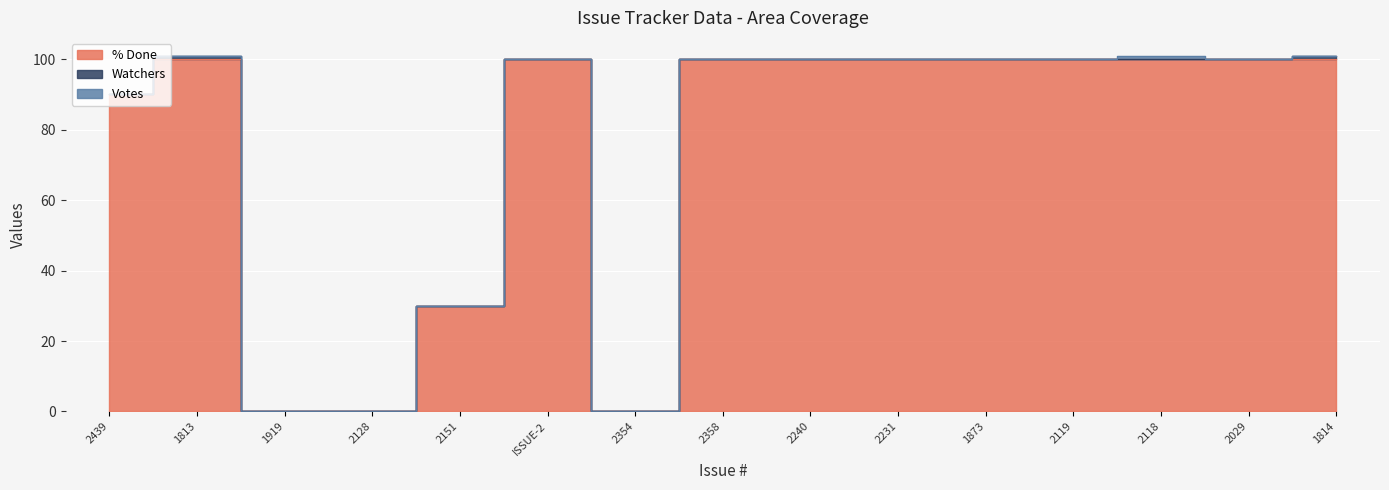

Is the value of % Done at 1814 greater than the value of Watchers at 2240?

Yes